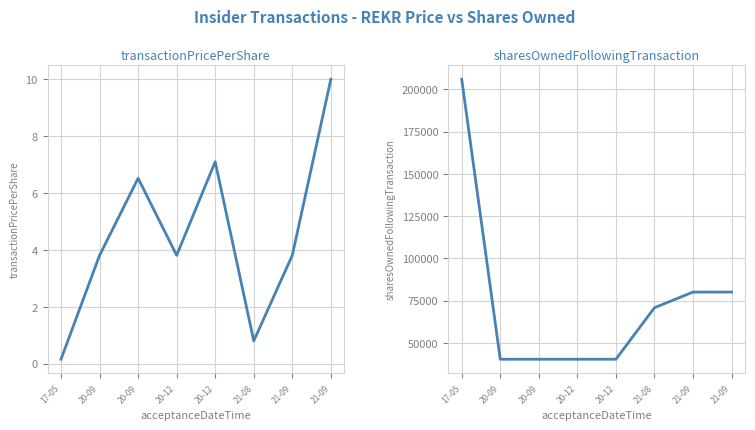

In transactionPricePerShare, how many points are higher than both neighbors (excluding endpoints)?

2